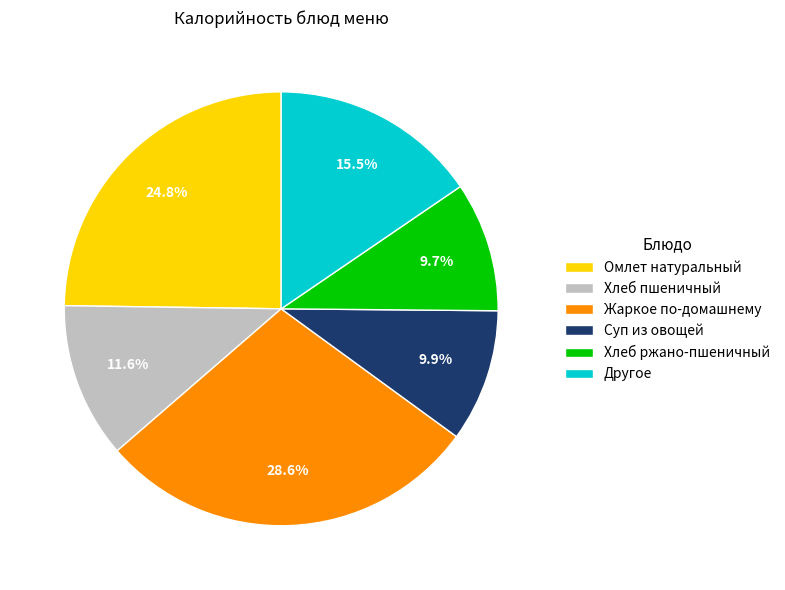

How many segments does this pie chart have?

6